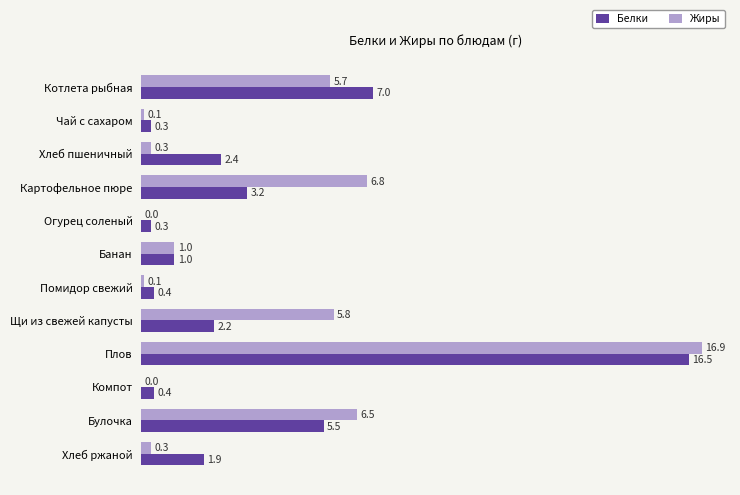

Between Картофельное пюре and Компот, which series saw the biggest shift?

Жиры